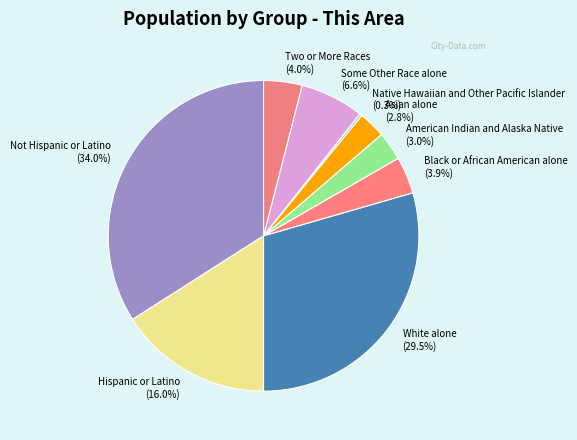

Which slice is the largest?

Not Hispanic or Latino